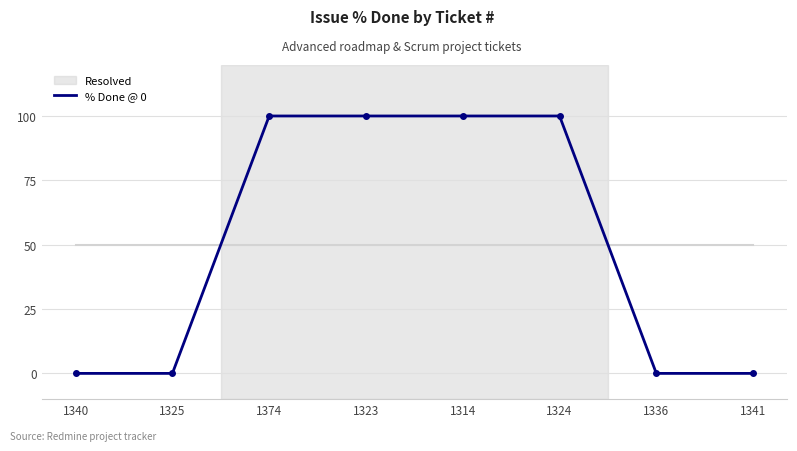

What is the label of the 4th point from the right?

1314